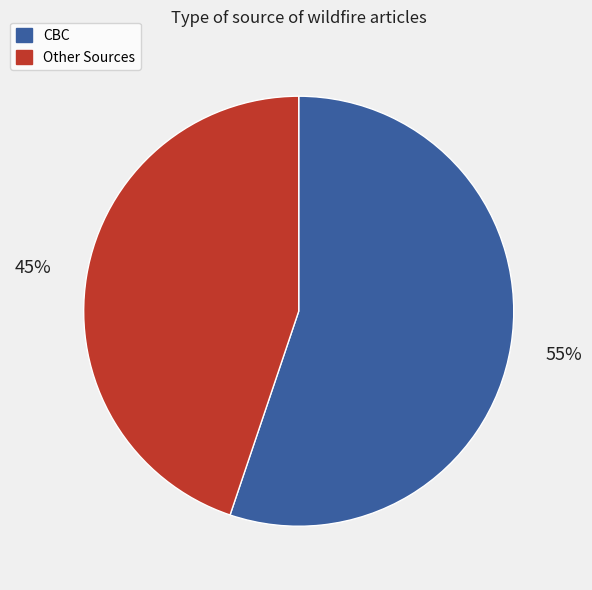

To the nearest percent, what is the average slice percentage?

50%